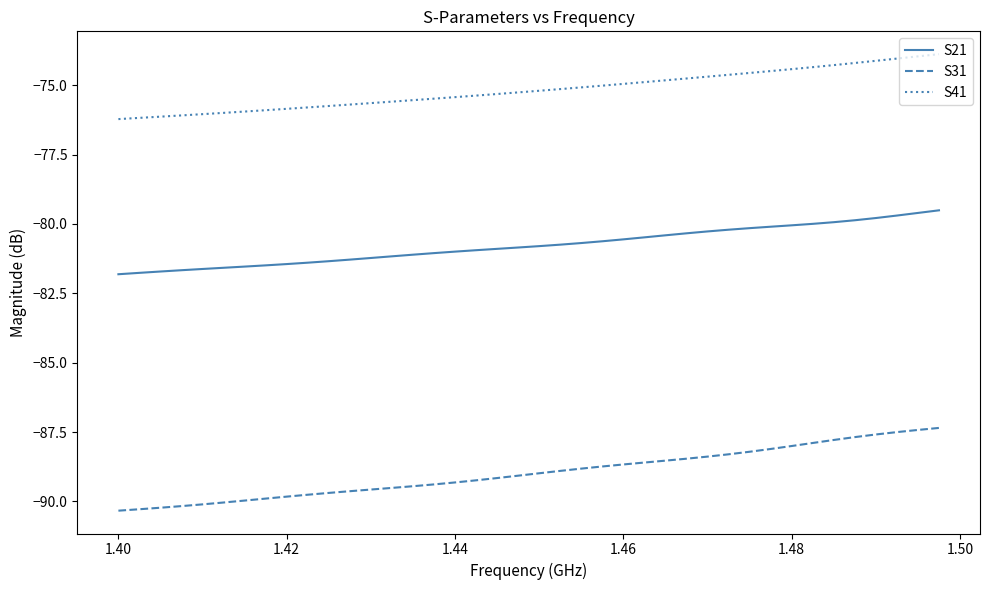

Which series has the largest total across all categories?

S41